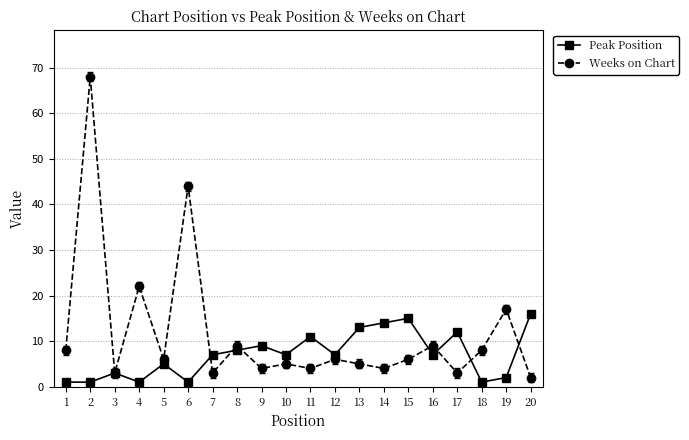

True or false: Weeks on Chart has more than 1 interior local peaks.

True